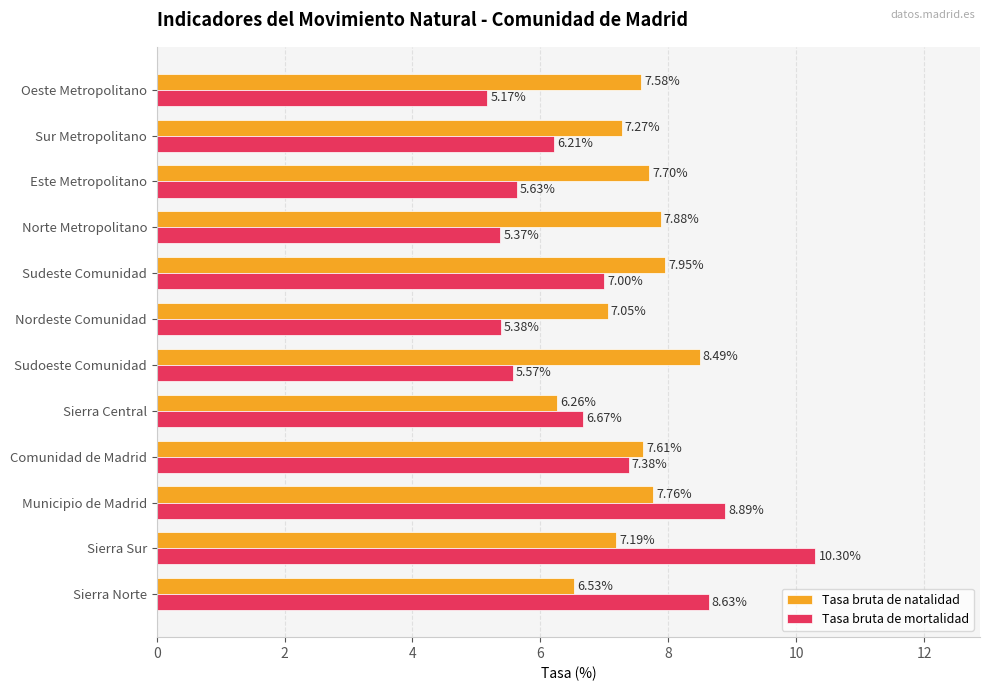

List the series in order of their peak value, lowest first.

Tasa bruta de natalidad, Tasa bruta de mortalidad